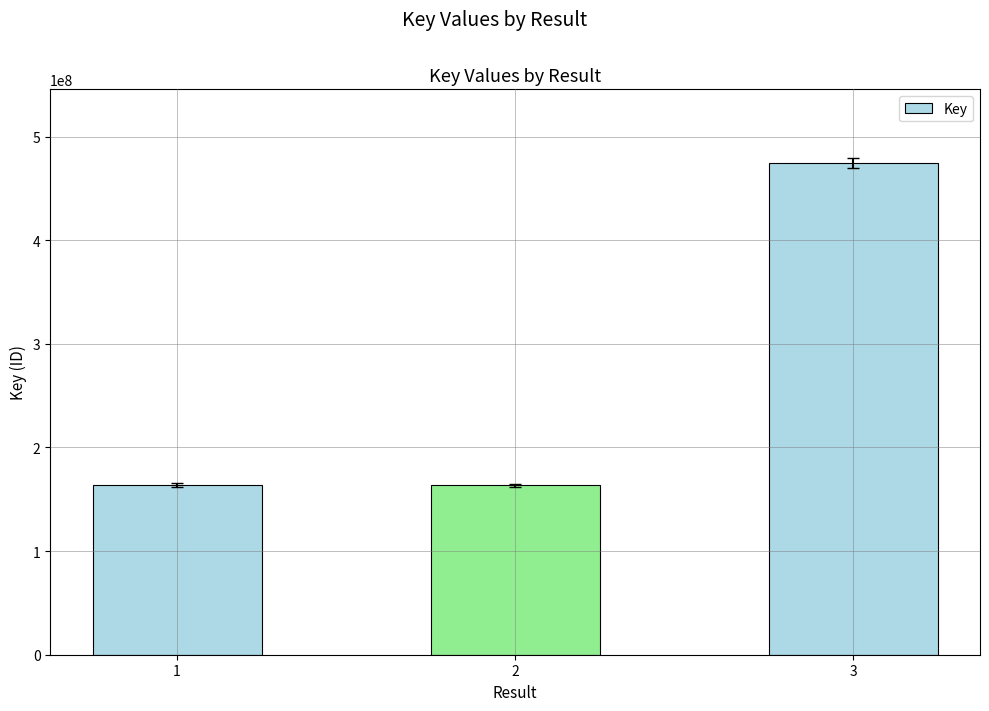

What is the difference between the maximum and minimum values?

310965397